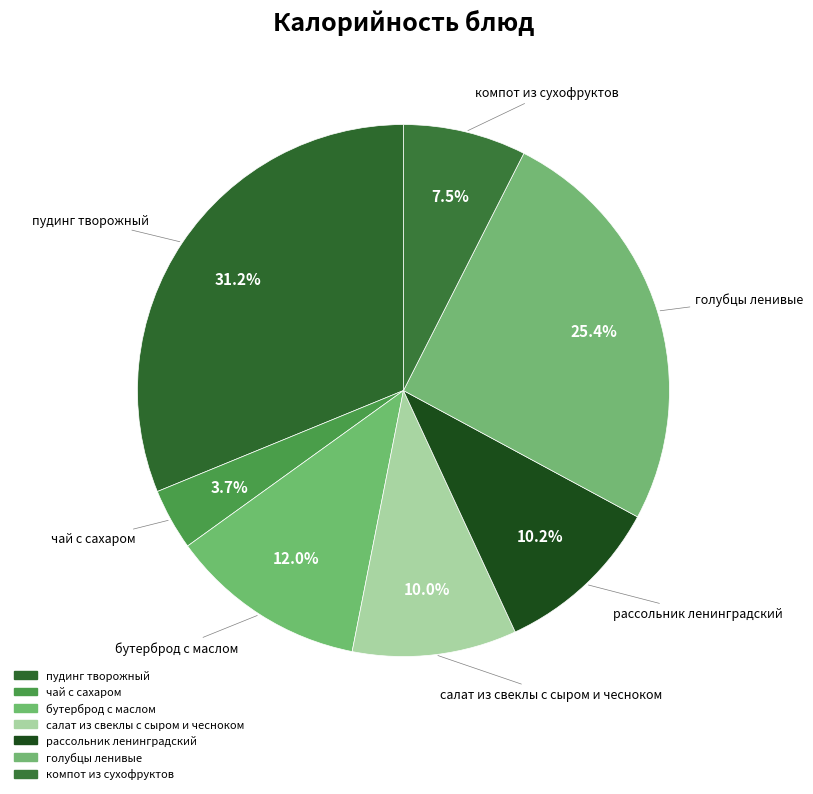

To the nearest percent, what is the combined percentage of компот из сухофруктов and чай с сахаром?

11%